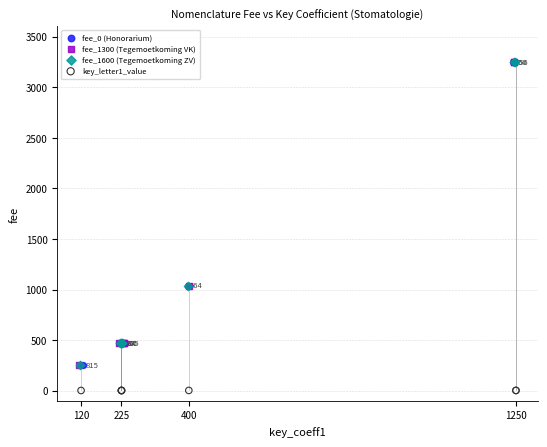

Which series reaches the minimum Y coordinate?

key_letter1_value